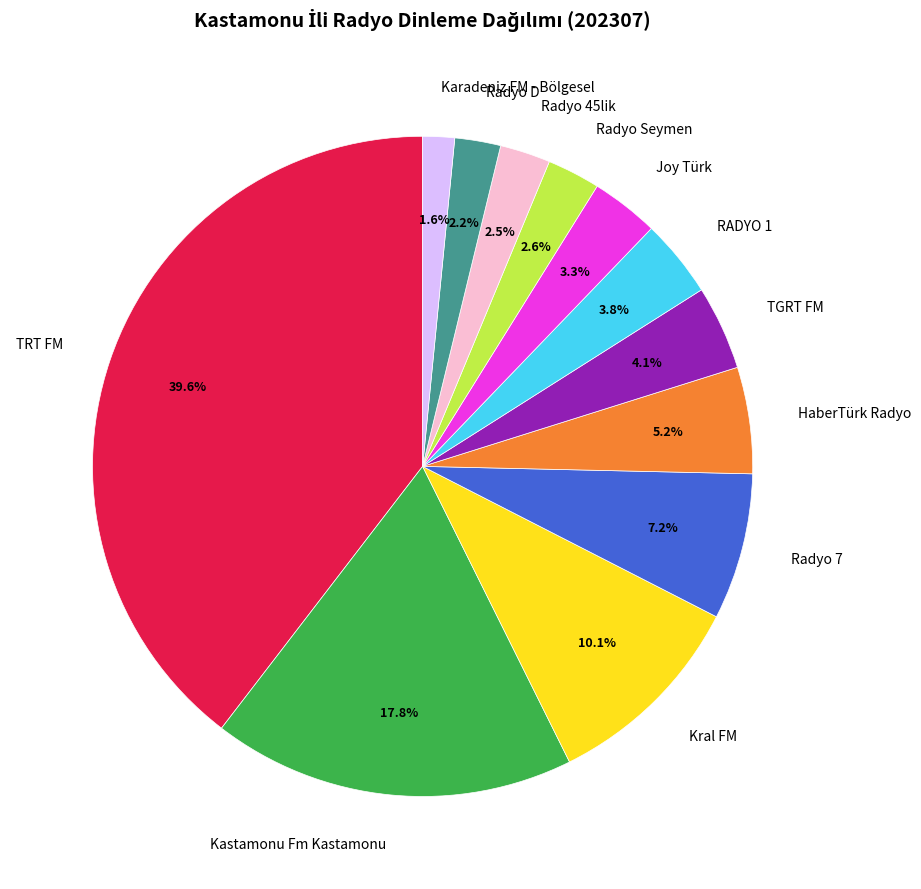

Which slice is the smallest?

Karadeniz FM - Bölgesel